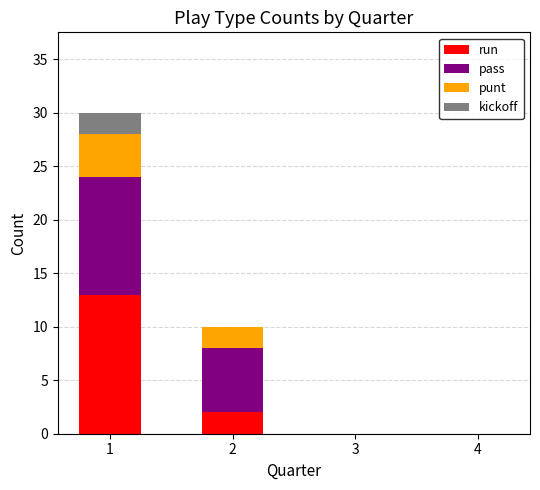

Is it true that run equals 0 at 3?

True